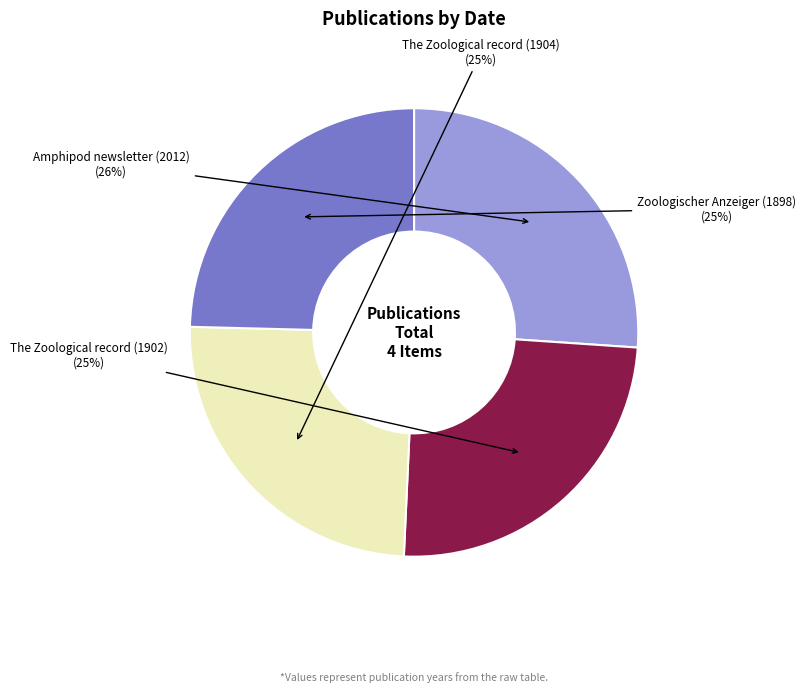

True or false: Amphipod newsletter (2012) accounts for 39% of the total.

False